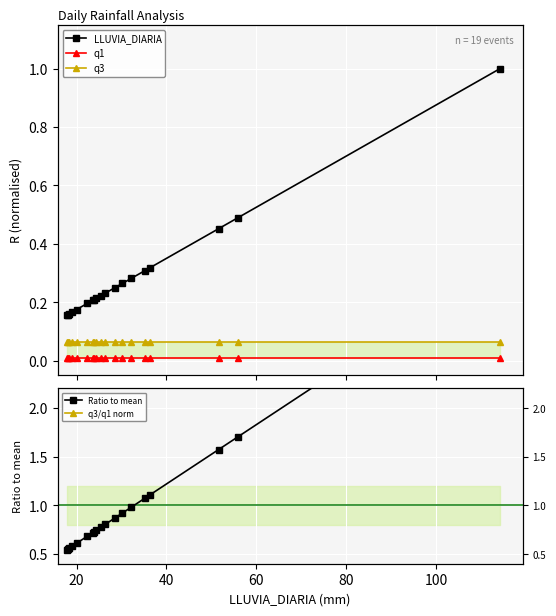

True or false: q3 has a value of 0.1 at 100.

True